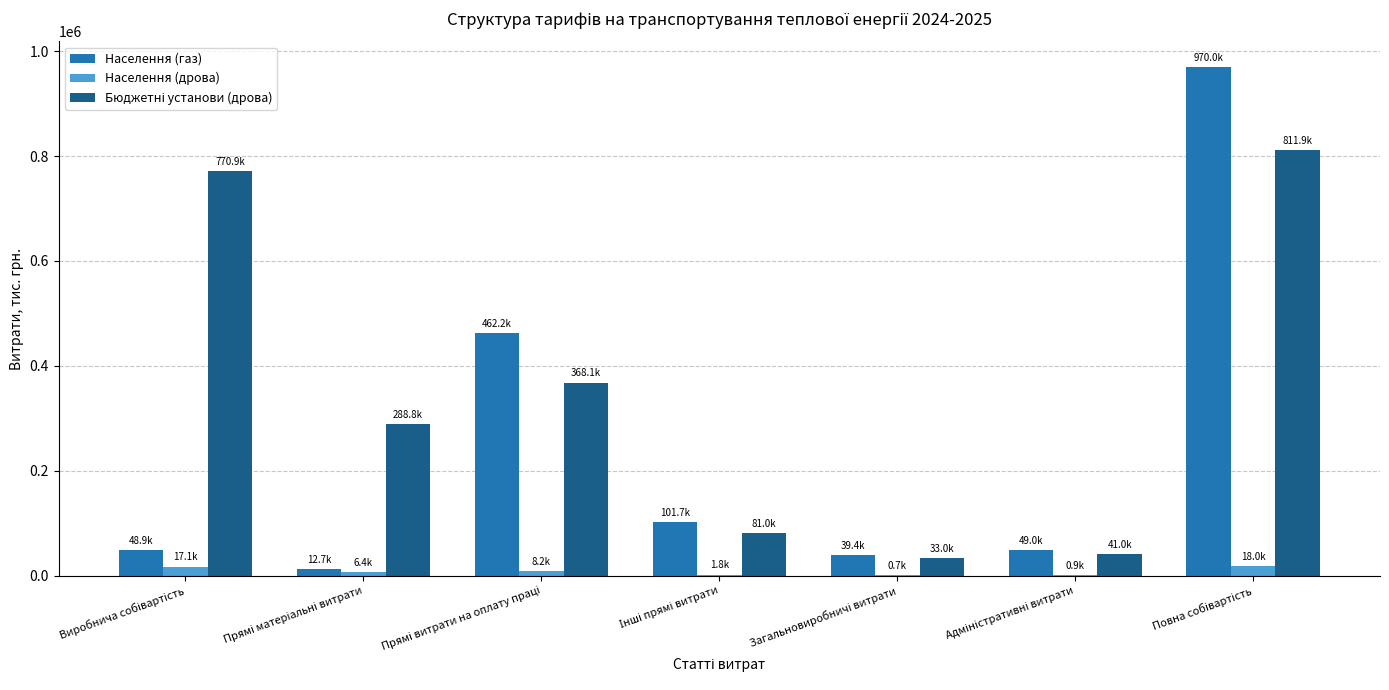

Are the bars horizontal?

No